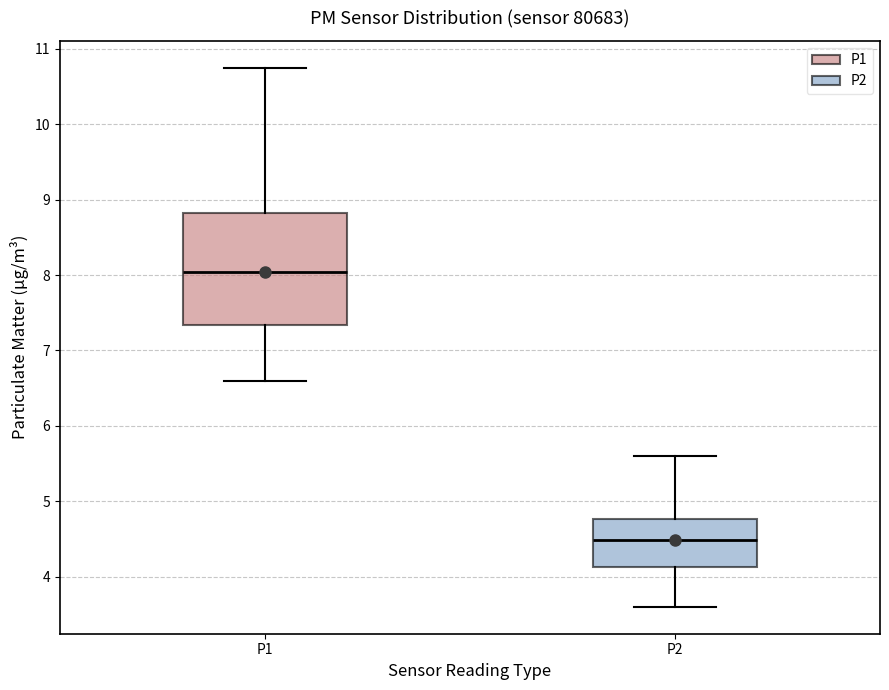

Reading left to right, transcribe this box plot: for each box, give where its median line is, the range the box spans, and where its two whiskers end, as read against the y-axis. The values are not printed on the chart, so give them approximately, as read against the axis.

P1: median 8.0, box 7.3 to 8.8, whiskers 6.6 to 10.8
P2: median 4.5, box 4.1 to 4.8, whiskers 3.6 to 5.6